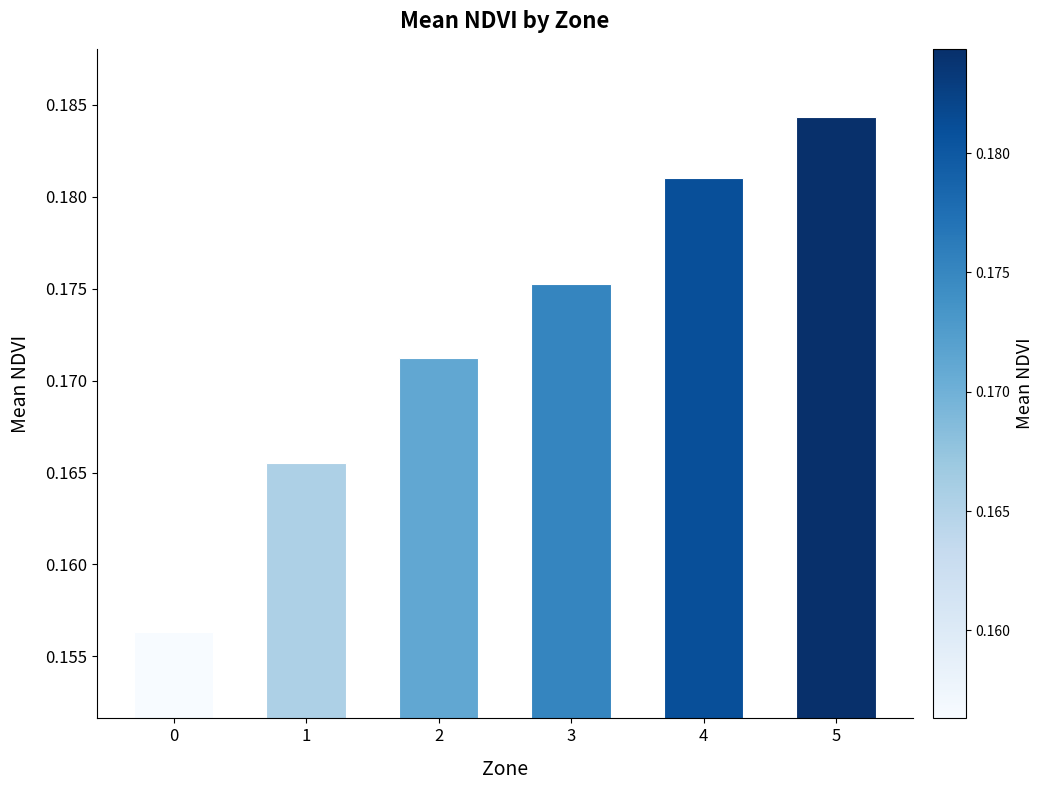

Rank the categories by value from highest to lowest.

5, 4, 3, 2, 1, 0